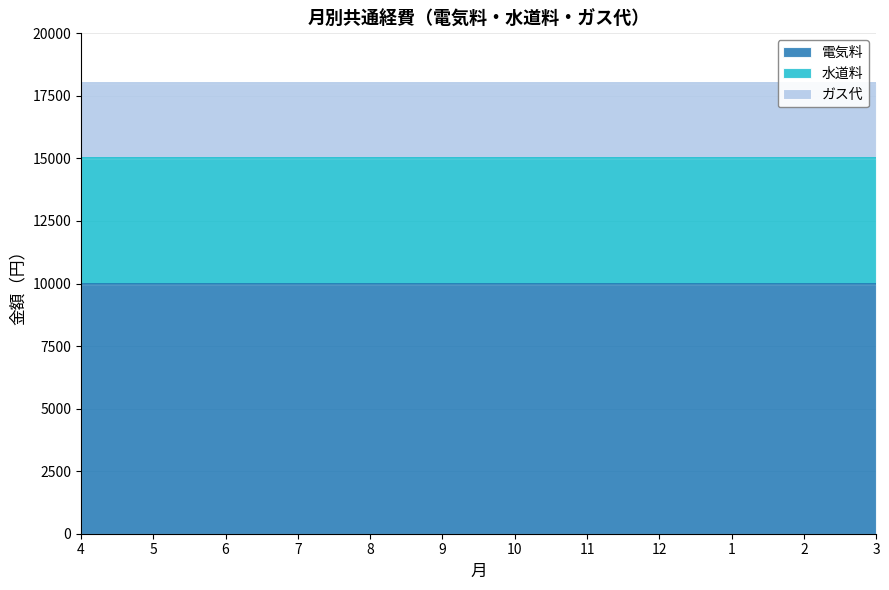

Reading left to right, extract all data points from this chart.

電気料: 4=10000	5=10000	6=10000	7=10000	8=10000	9=10000	10=10000	11=10000	12=10000	1=10000	2=10000	3=10000
水道料: 4=5000	5=5000	6=5000	7=5000	8=5000	9=5000	10=5000	11=5000	12=5000	1=5000	2=5000	3=5000
ガス代: 4=3000	5=3000	6=3000	7=3000	8=3000	9=3000	10=3000	11=3000	12=3000	1=3000	2=3000	3=3000